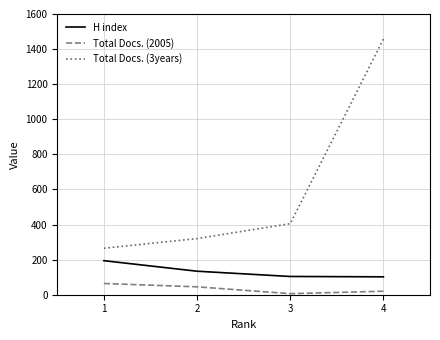

Rank the series by their maximum value, from highest to lowest.

Total Docs. (3years), H index, Total Docs. (2005)